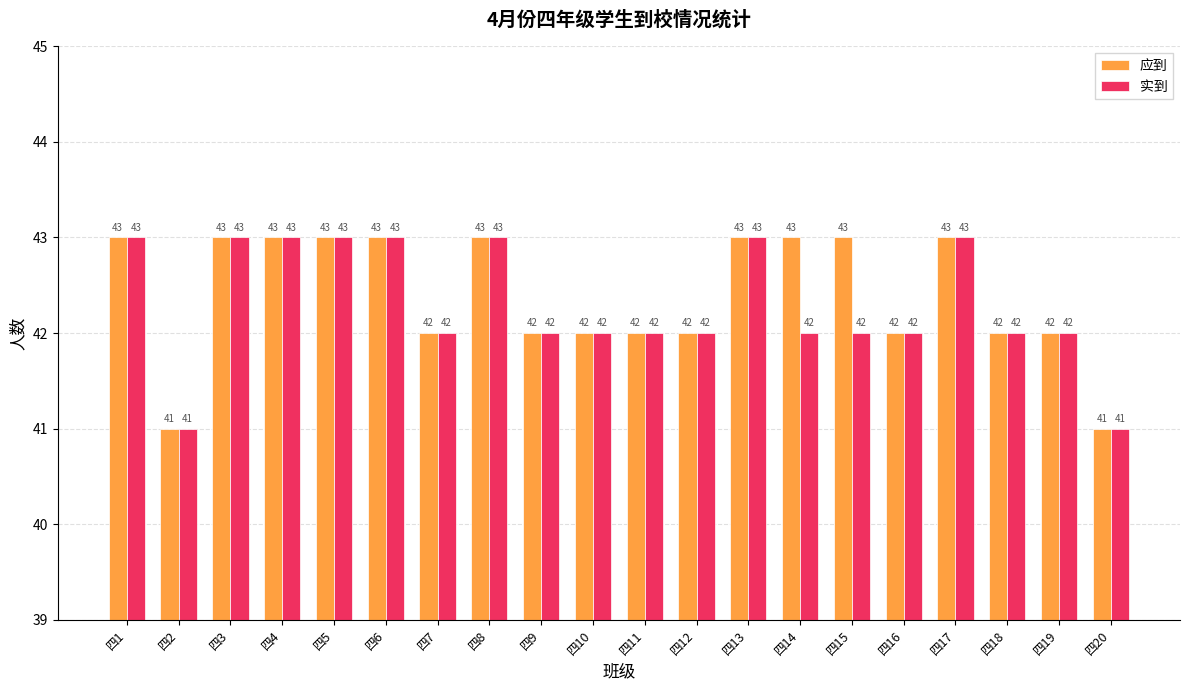

Reading left to right, extract all data points from this chart.

应到: 43	41	43	43	43	43	42	43	42	42	42	42	43	43	43	42	43	42	42	41
实到: 43	41	43	43	43	43	42	43	42	42	42	42	43	42	42	42	43	42	42	41